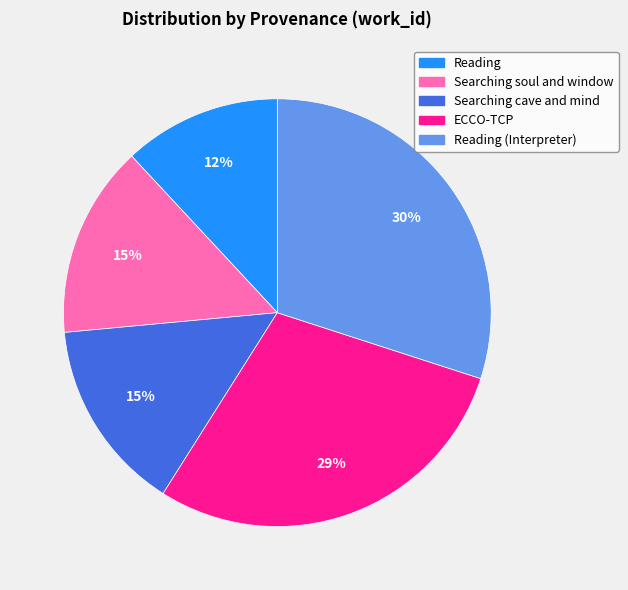

Do Searching cave and mind and ECCO-TCP together represent more than half of the pie?

No